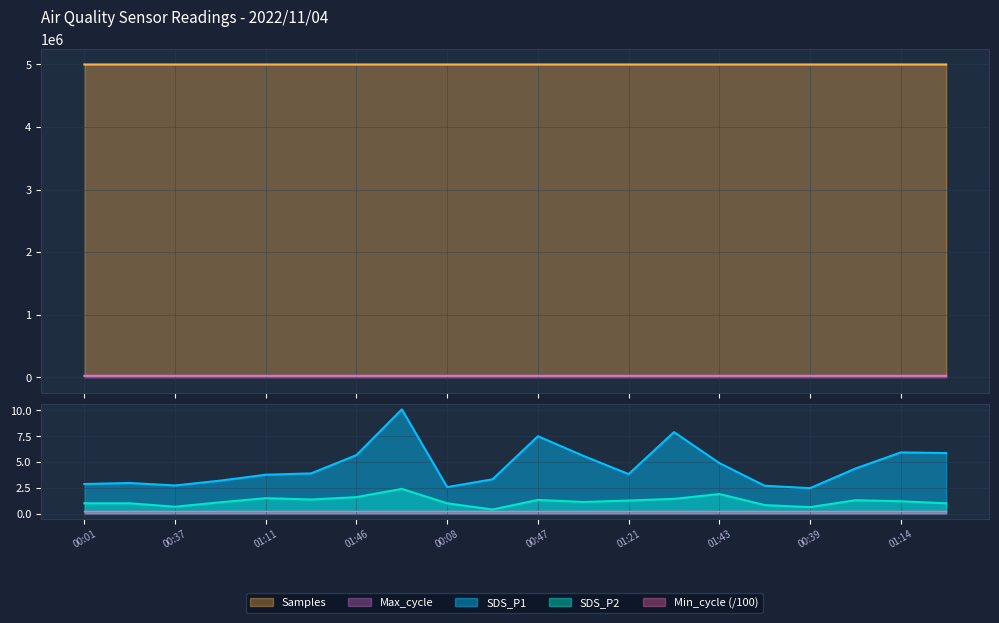

At how many categories does at least one series exceed 44577?

20